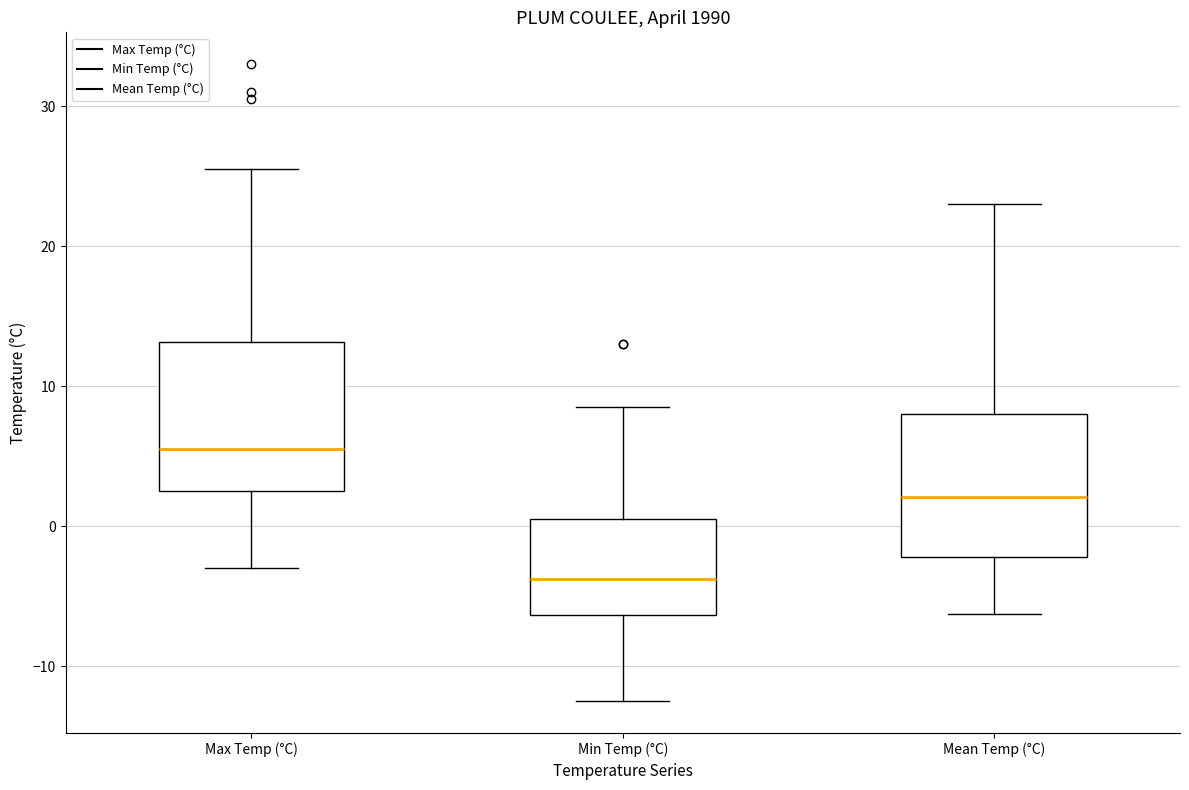

Where does the upper whisker of the box for Mean Temp (°C) end on the y-axis? The values are not printed on the chart, so give them approximately, as read against the axis.

23